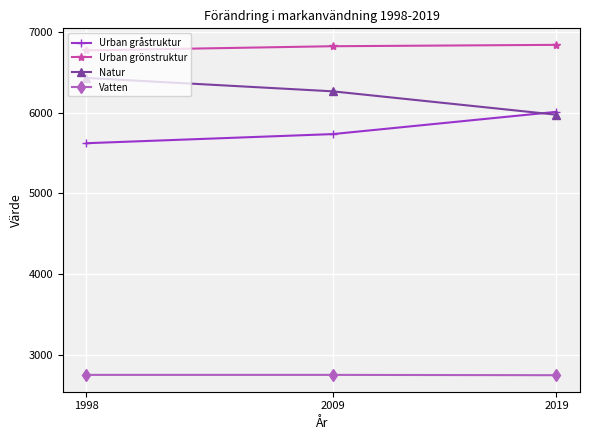

The Urban grönstruktur series shows 4157 at 2019. True or false?

False